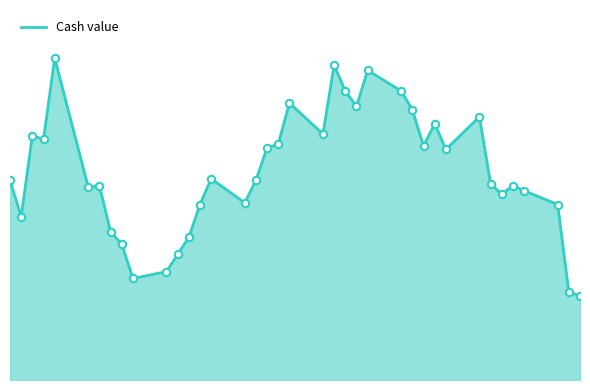

Is this an area chart (filled region under the line)?

Yes